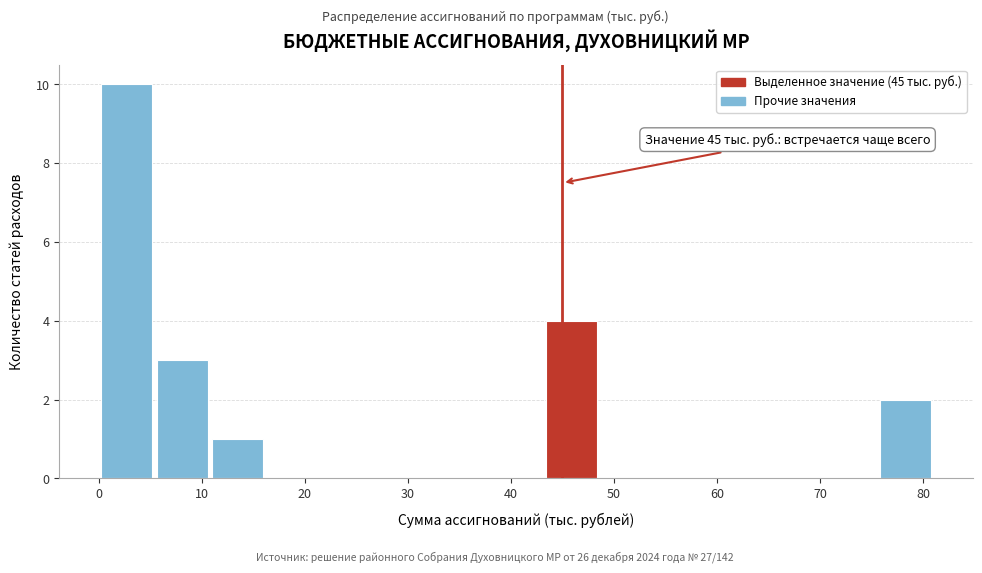

Over which range of the x-axis is the bar tallest?

0.0 to 5.4